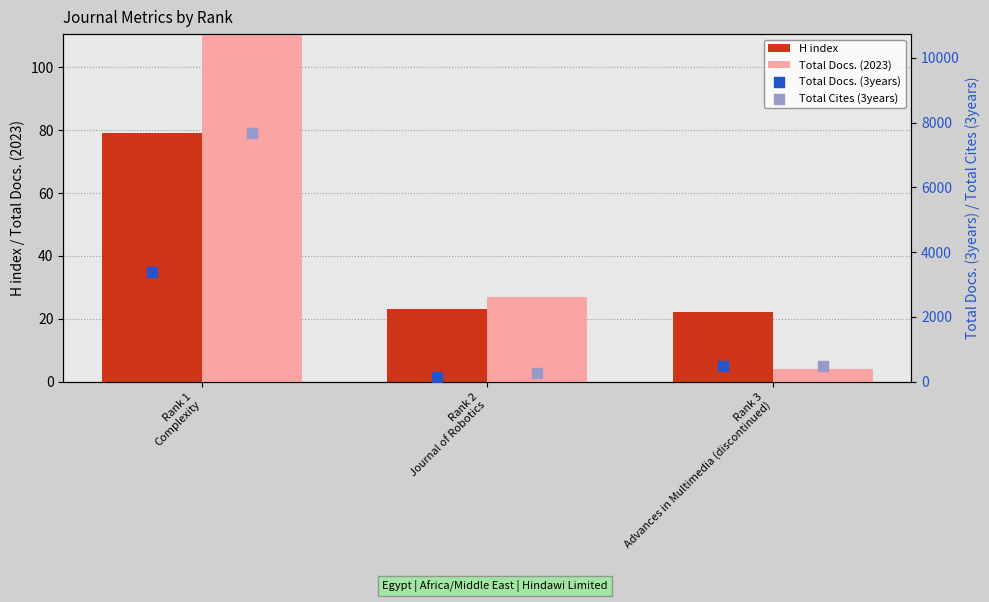

At how many categories does at least one series exceed 7615?

1